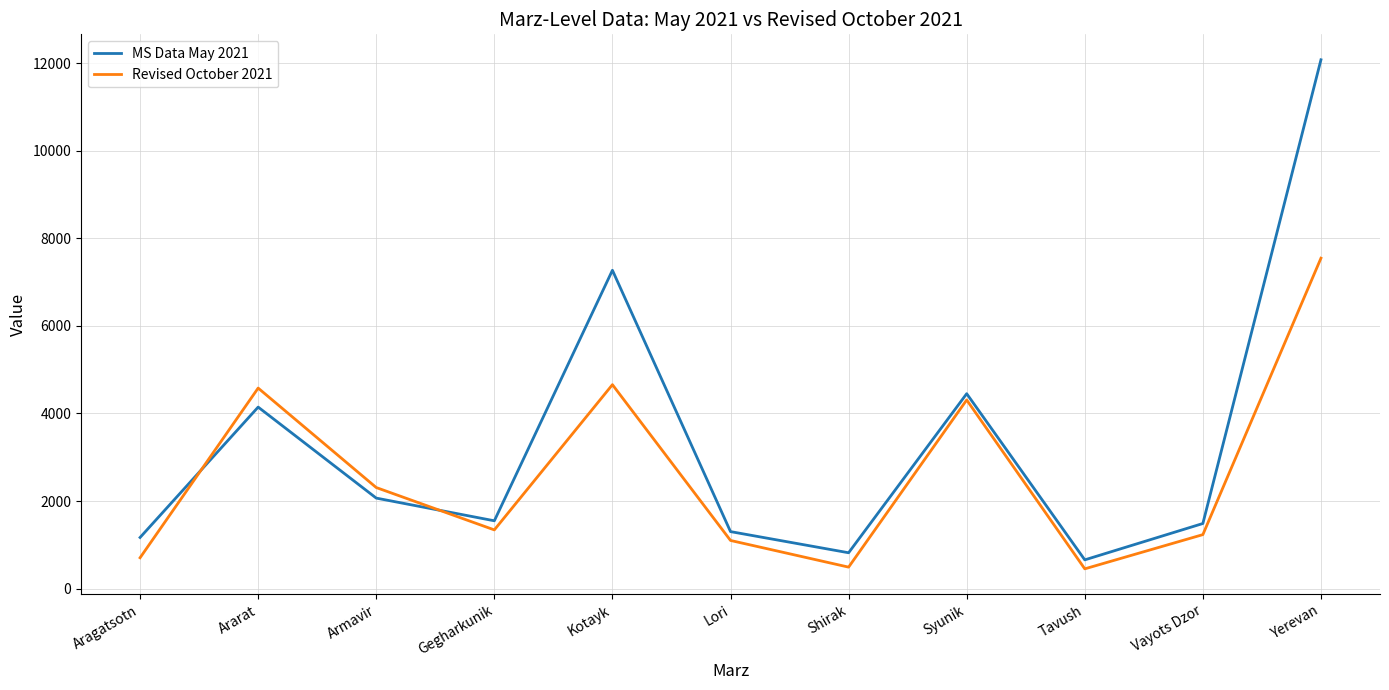

Which category has the highest value in the Revised October 2021 series?

Yerevan